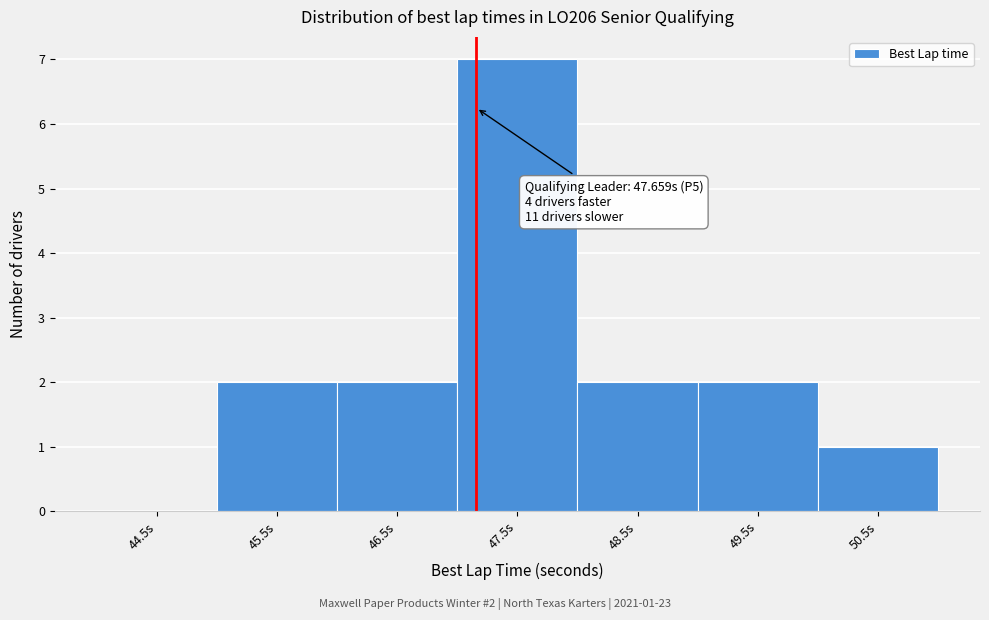

Reading right to left, extract all data points from this chart.

50.5s=1	49.5s=2	48.5s=2	47.5s=7	46.5s=2	45.5s=2	44.5s=0